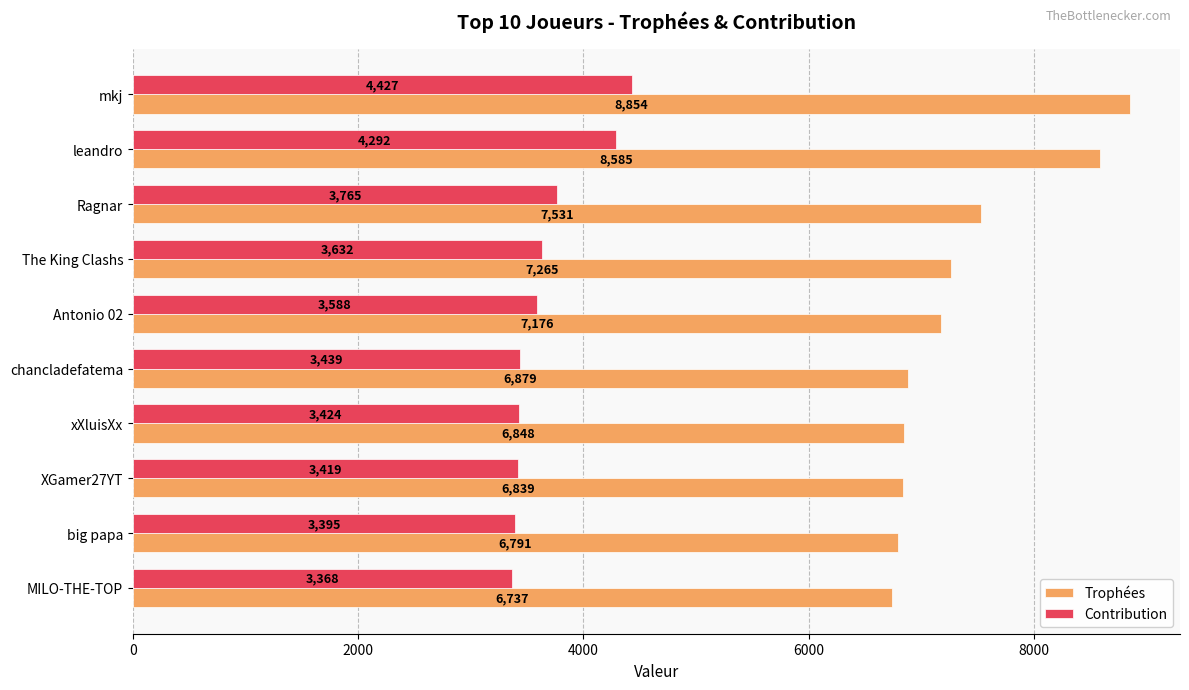

What is the difference between the maximum and second lowest values in the Trophées series?

2063